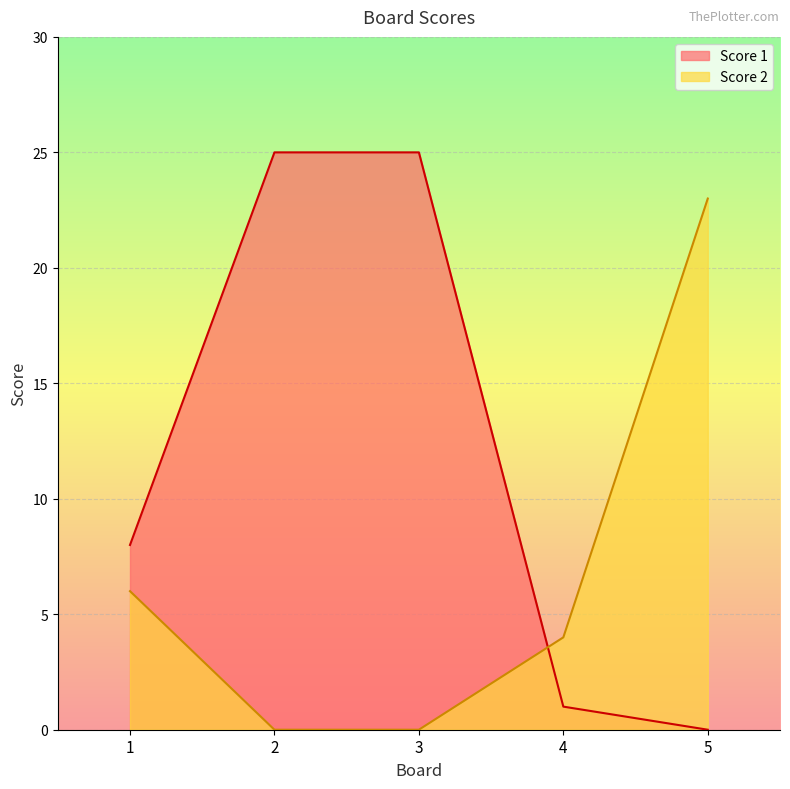

What is the difference between the highest and lowest values at 3?

25